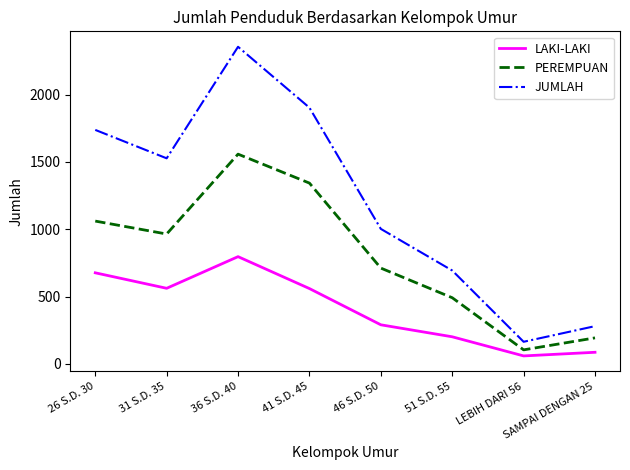

The value of LAKI-LAKI at 36 S.D. 40 is 797. True or false?

True